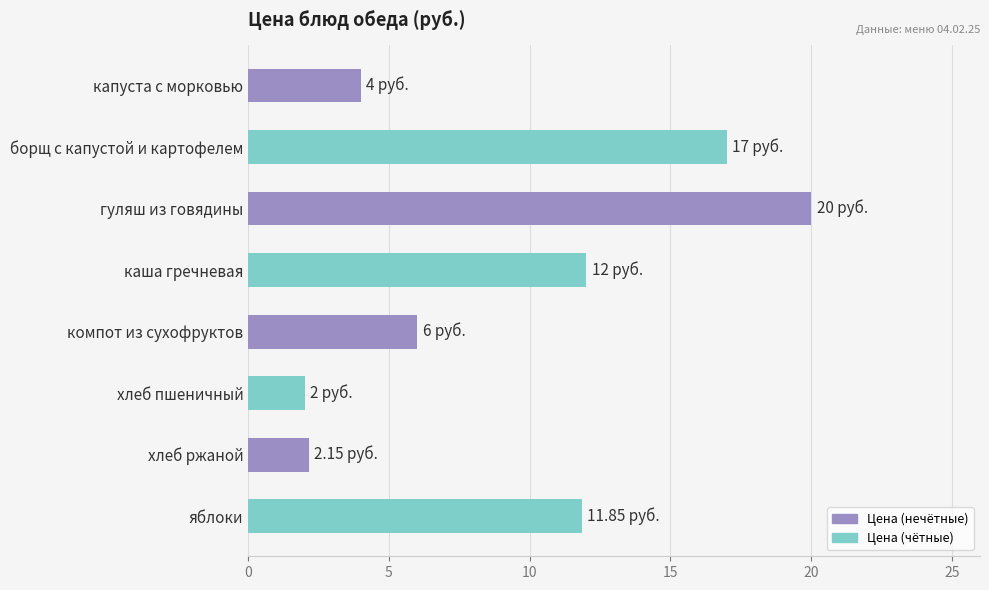

What is the label of the 6th bar from the bottom?

гуляш из говядины